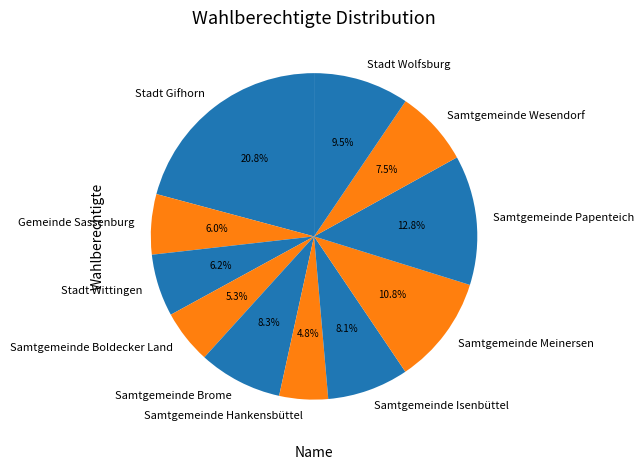

Which category has the biggest portion of the pie?

Stadt Gifhorn